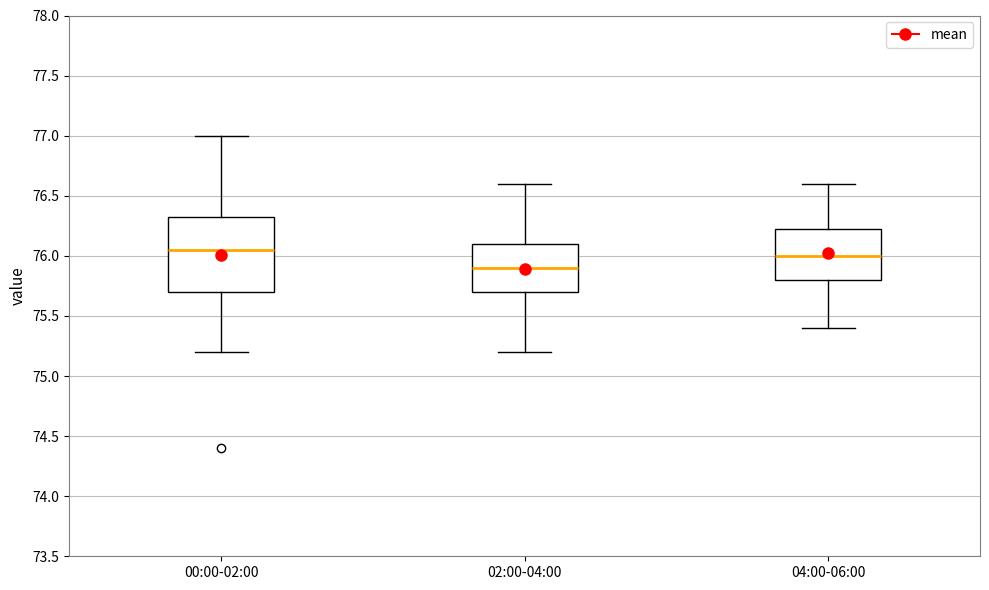

Reading left to right, read every box against the y-axis: the position of its median line, the range the box covers, and the ends of its whiskers. The values are not printed on the chart, so give them approximately, as read against the axis.

00:00-02:00: median 76.05, box 75.70 to 76.35, whiskers 75.20 to 77.00
02:00-04:00: median 75.90, box 75.70 to 76.10, whiskers 75.20 to 76.60
04:00-06:00: median 76.00, box 75.80 to 76.25, whiskers 75.40 to 76.60